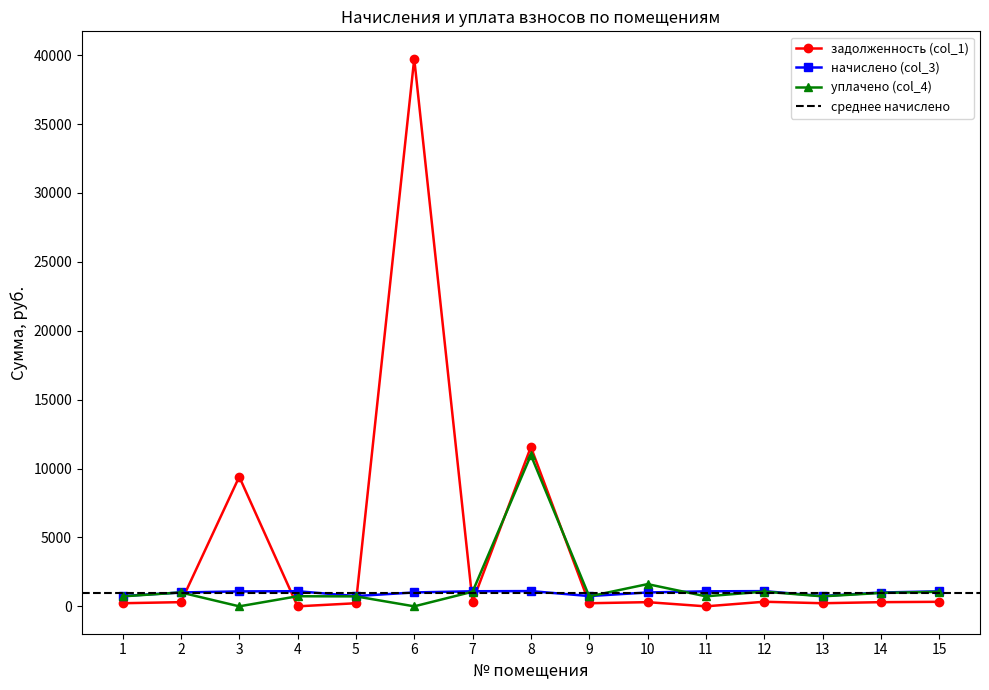

True or false: начислено (col_3) has more than 2 points higher than both neighbors.

True